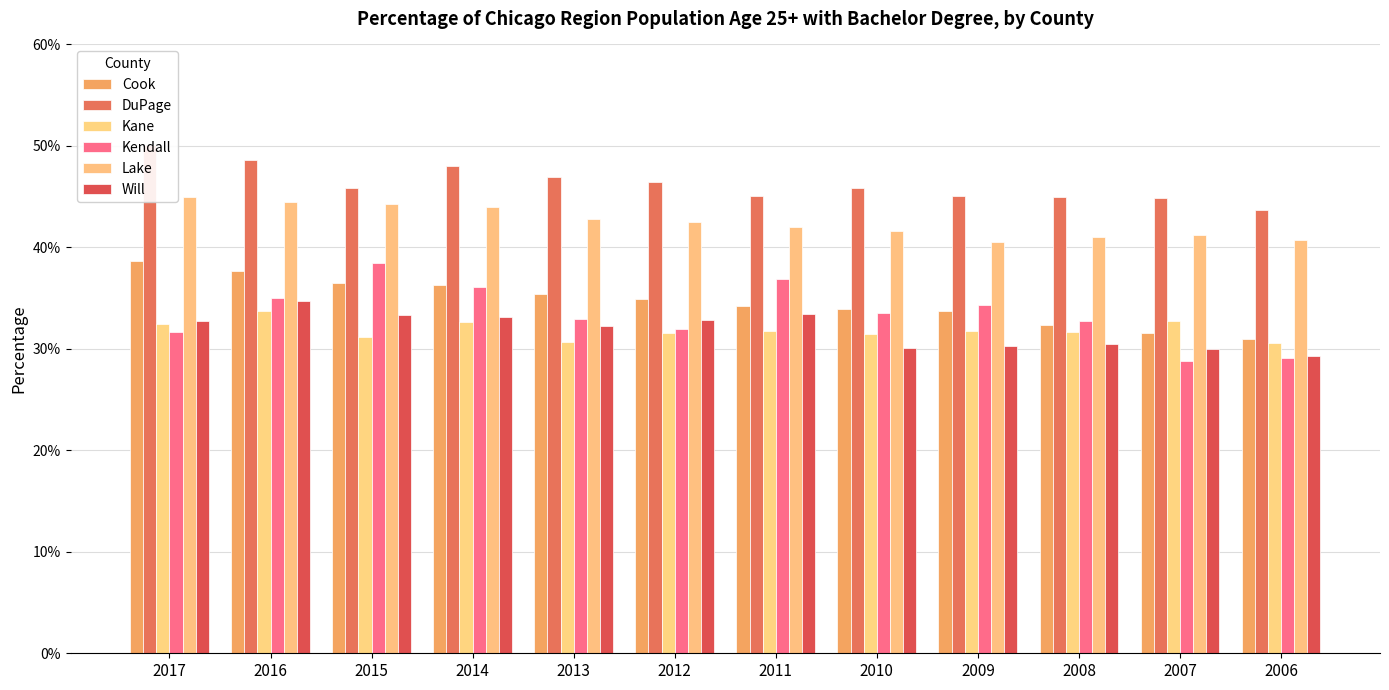

How many groups of bars are there?

12